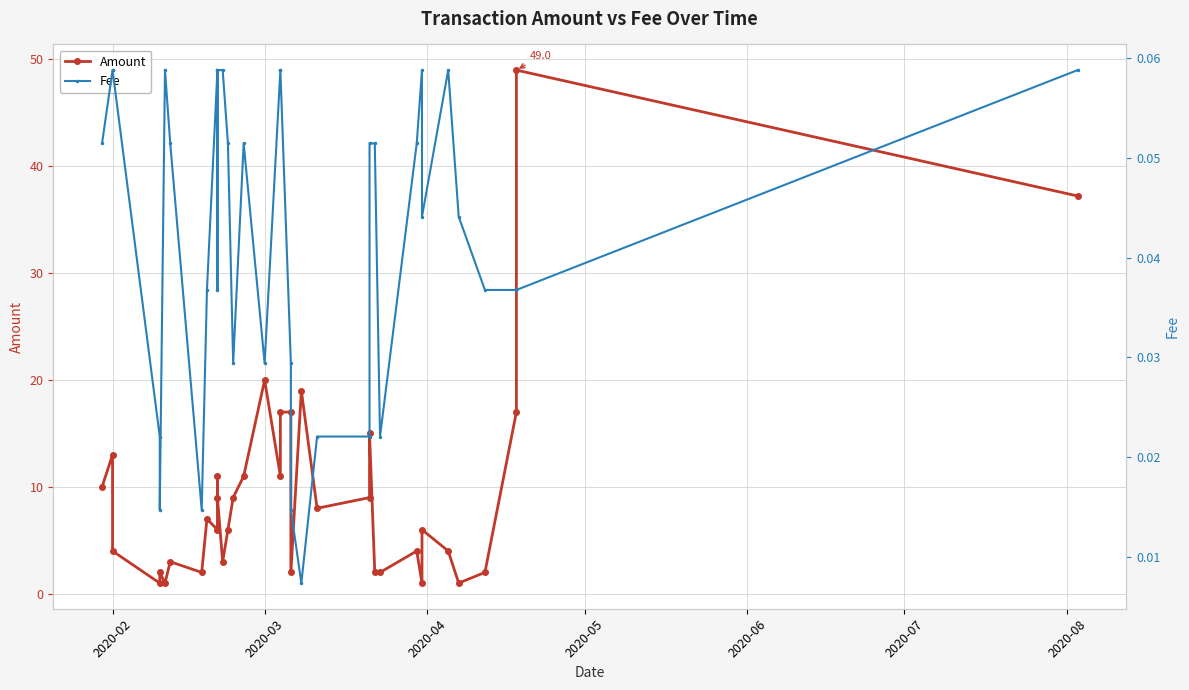

Does the chart have visible grid lines?

Yes